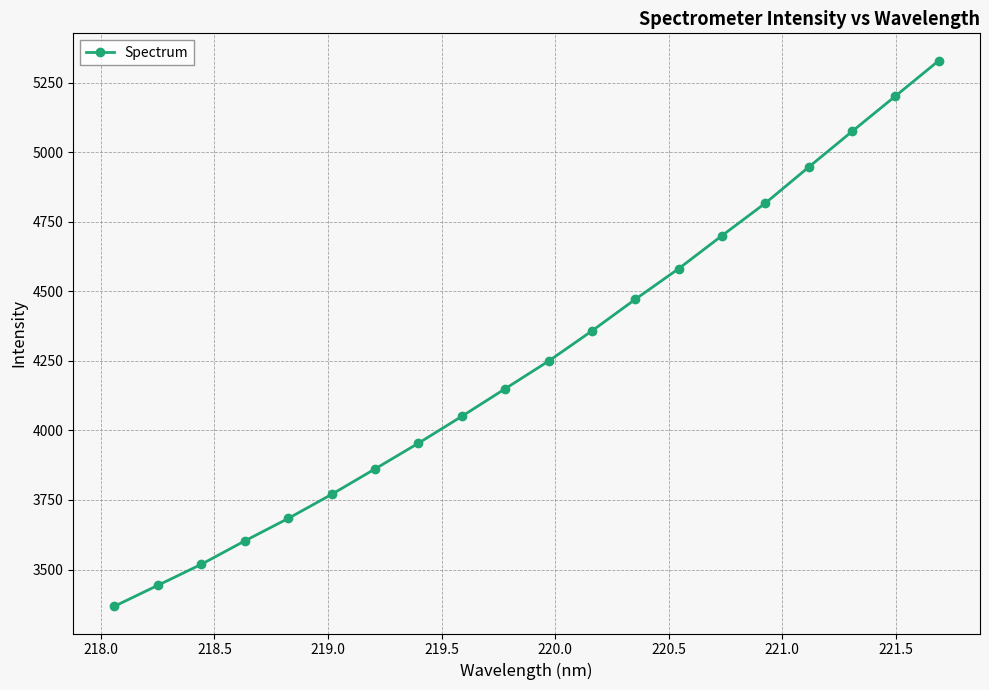

What is the smallest value displayed?

3368.1